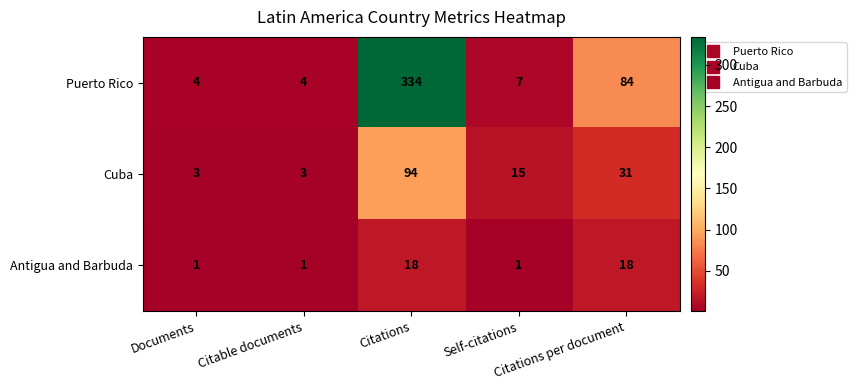

What is the difference between the second highest and minimum values in the Antigua and Barbuda series?

17